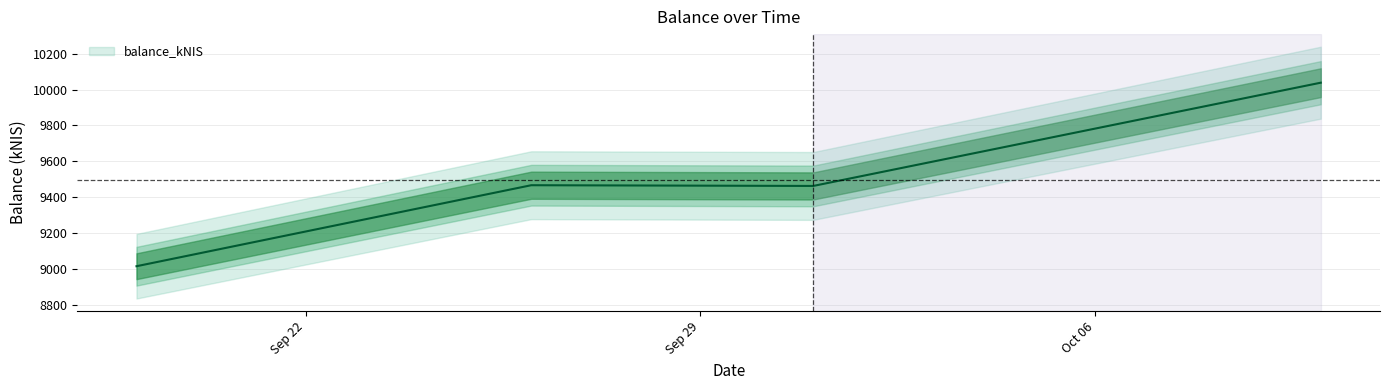

List the labels in order of value, smallest first.

2024-09-19, 2024-10-01, 2024-09-26, 2024-10-10